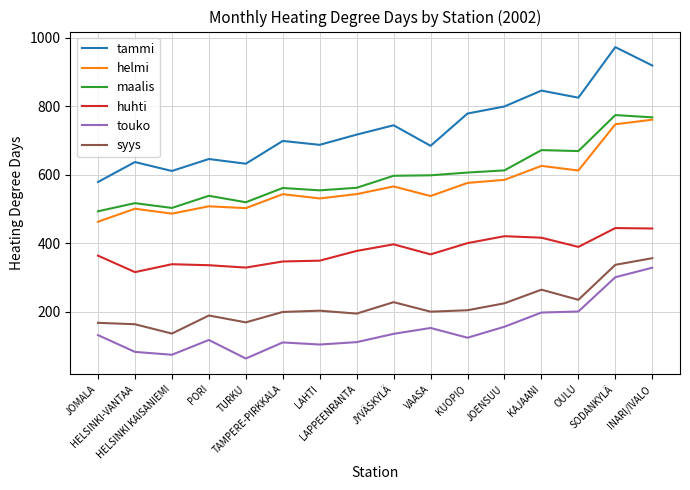

Count the number of data series in this chart.

6